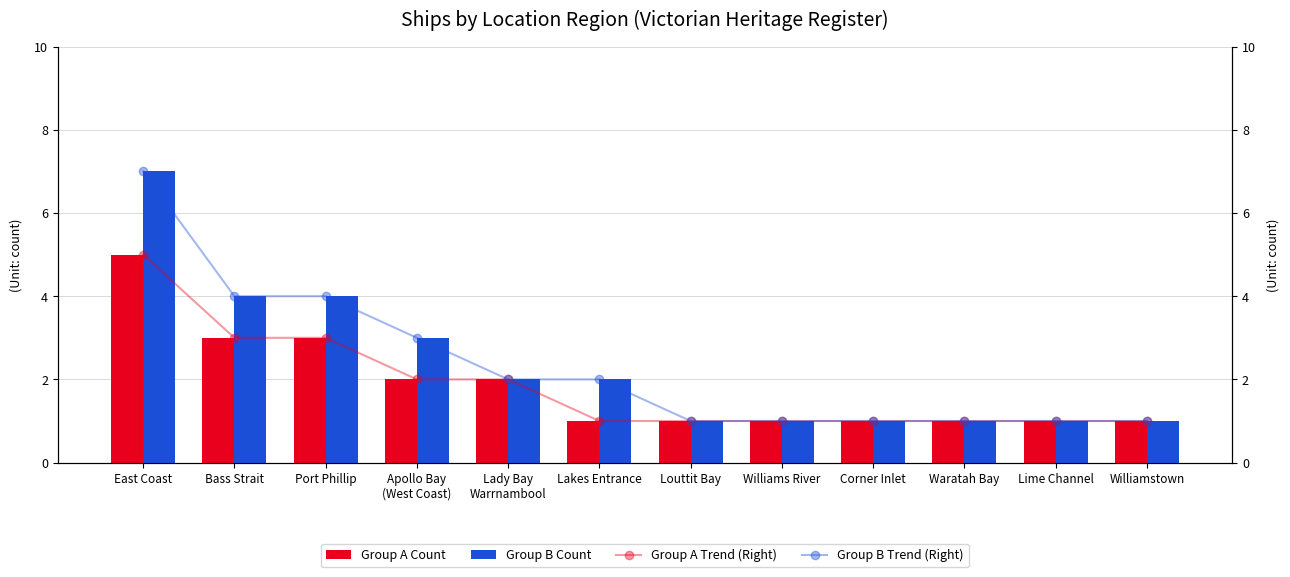

What is the difference between the Group B Trend (Right) values at Apollo Bay
(West Coast) and Bass Strait?

1